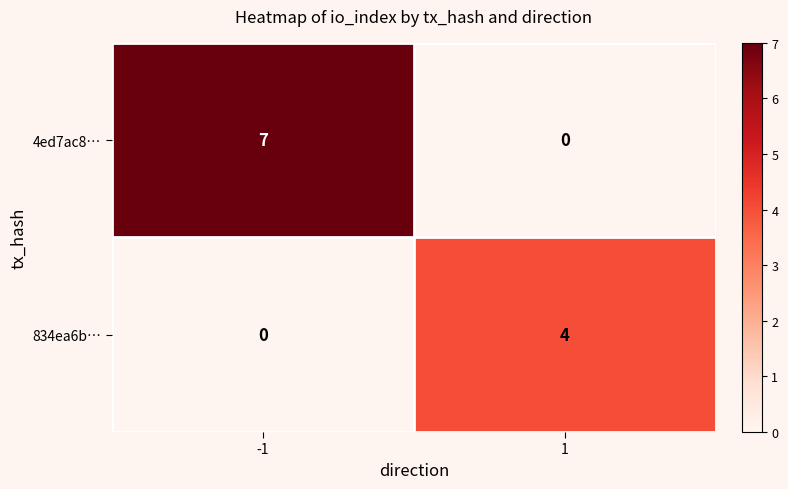

What is the greatest value displayed?

7